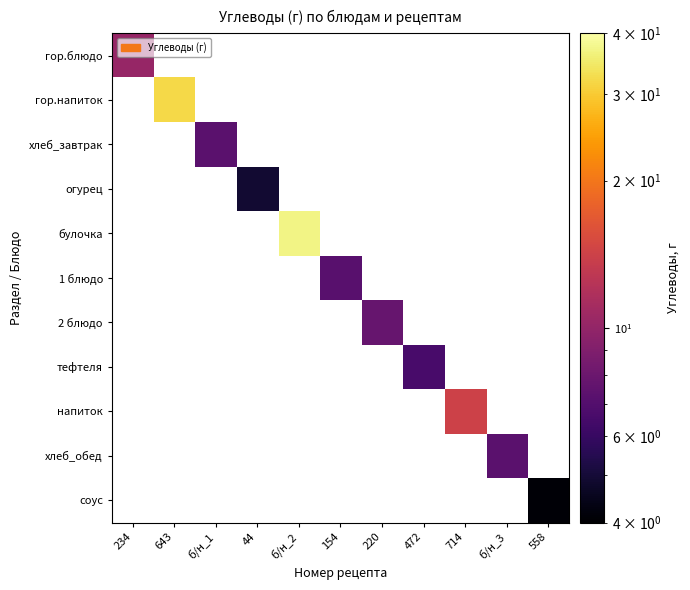

At which label is гор.блюдо closest to 10?

234